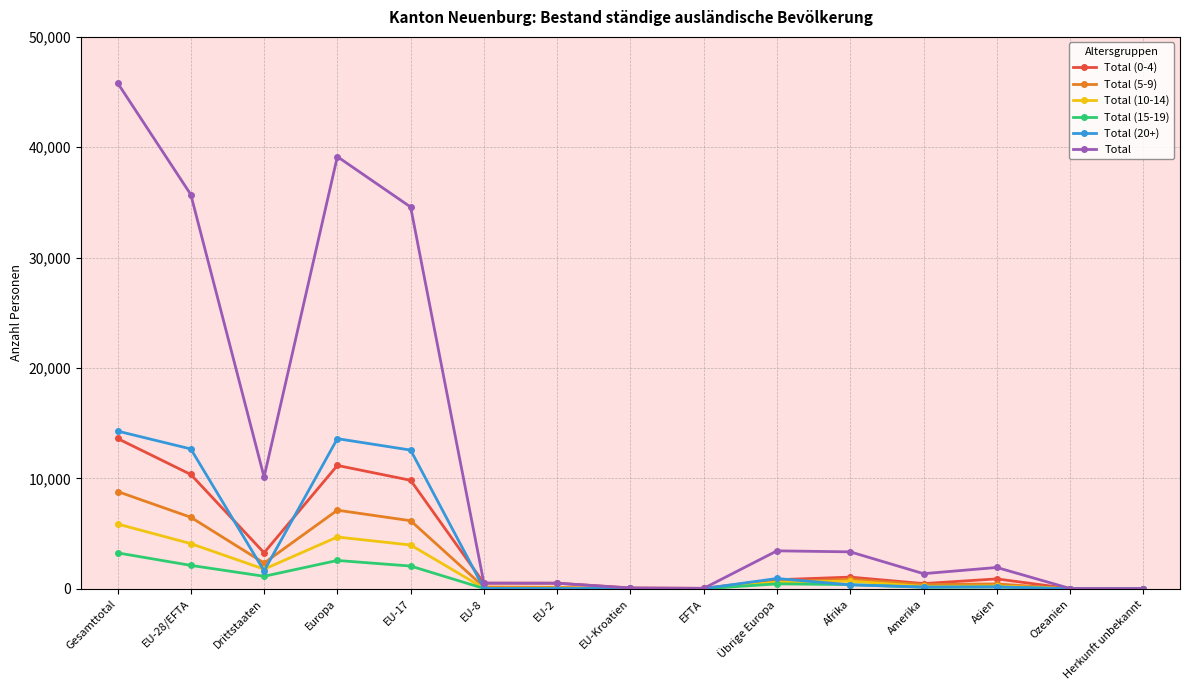

The value of Total (15-19) at Amerika is 135. True or false?

True